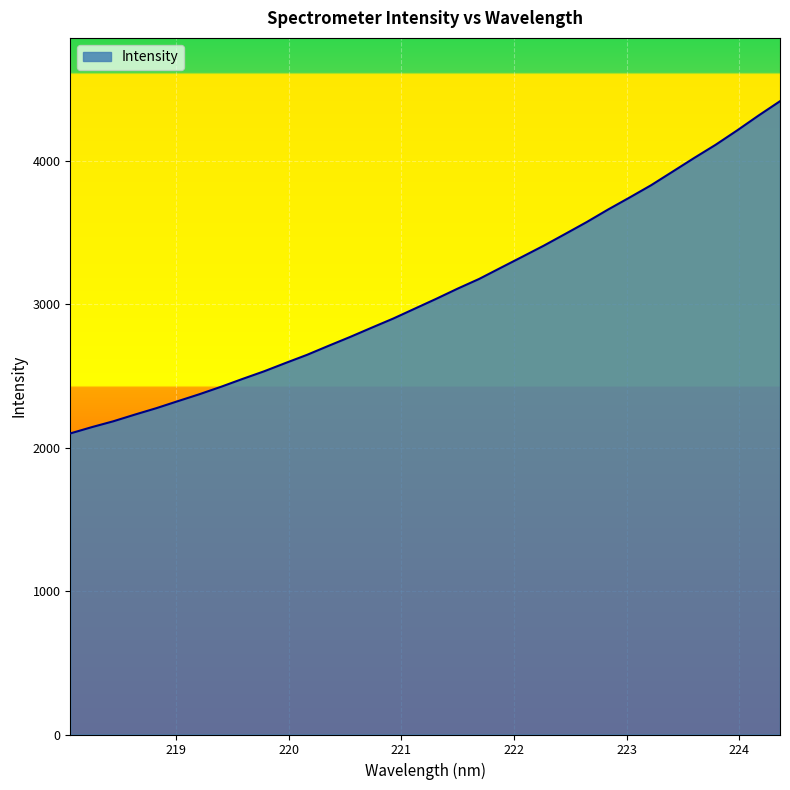

What is the greatest value displayed?

4414.8